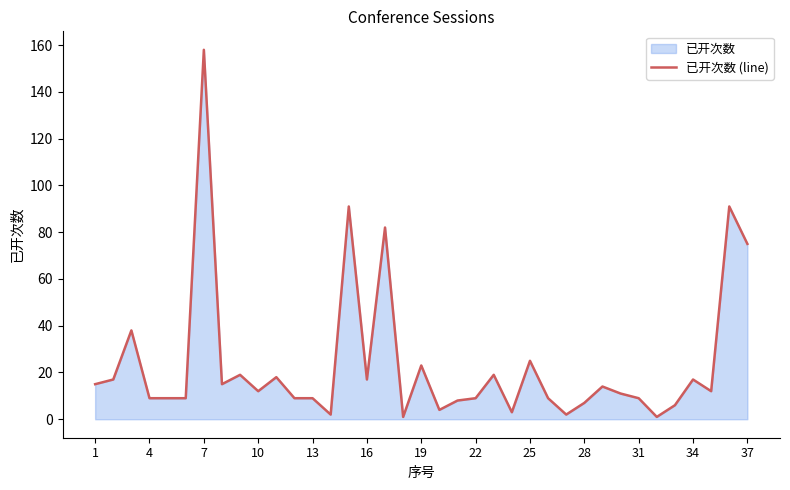

The chart shows a value of 9 at 4. True or false?

True